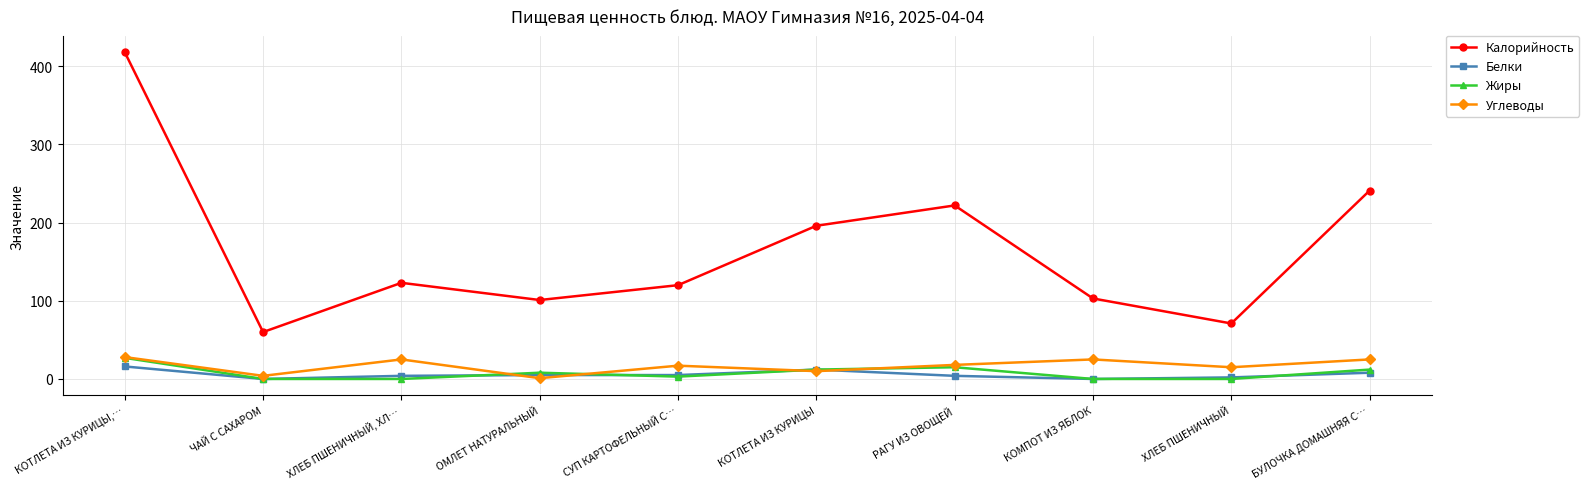

At which label does Жиры reach its peak?

КОТЛЕТА ИЗ КУРИЦЫ,…